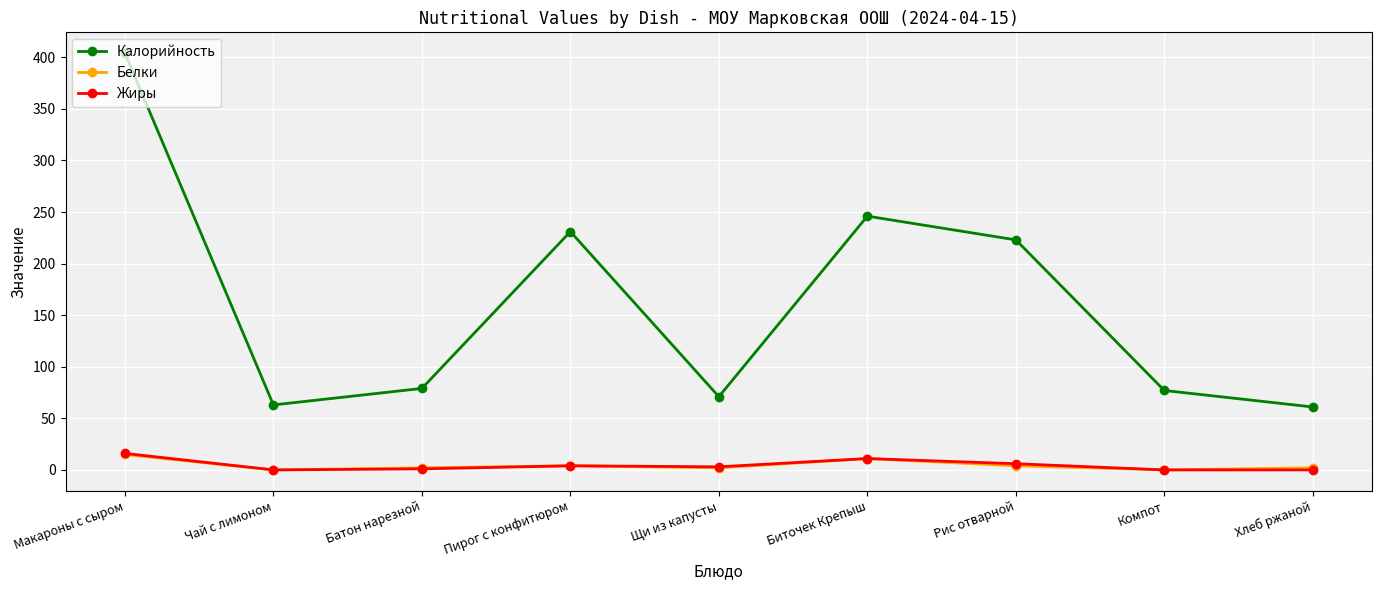

Is it true that Калорийность equals 61 at Хлеб ржаной?

True